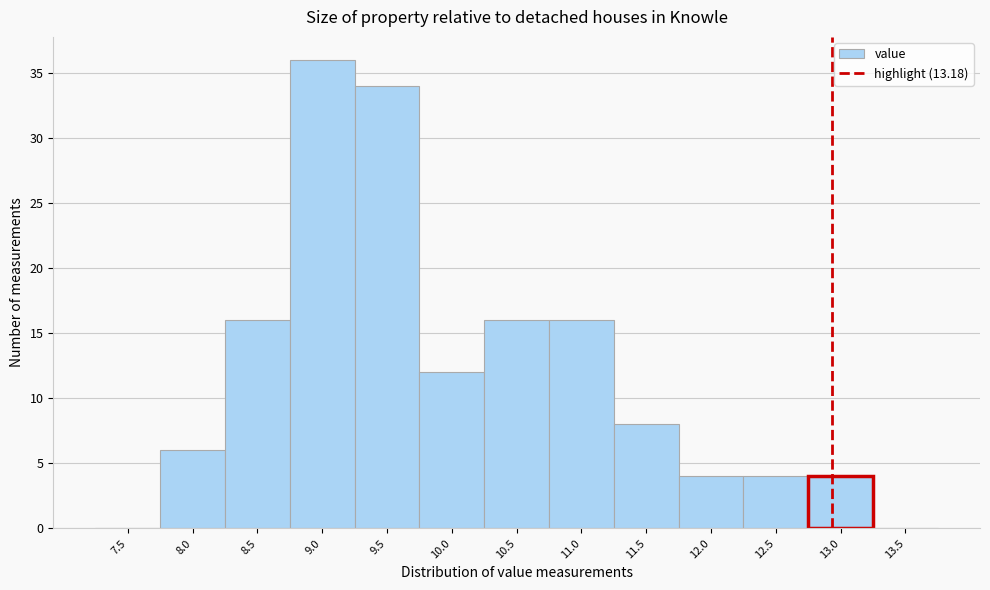

Reading left to right, transcribe all the data shown in this chart.

7.5=0	8.0=6	8.5=16	9.0=36	9.5=34	10.0=12	10.5=16	11.0=16	11.5=8	12.0=4	12.5=4	13.0=4	13.5=0